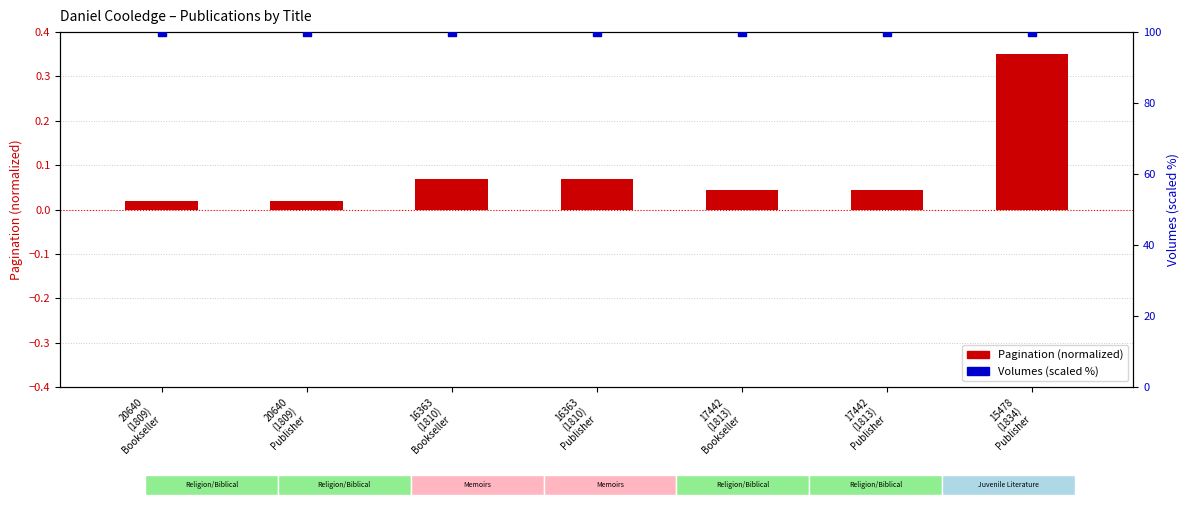

What are all the series names shown in the legend?

Pagination (normalized), Volumes (scaled %)